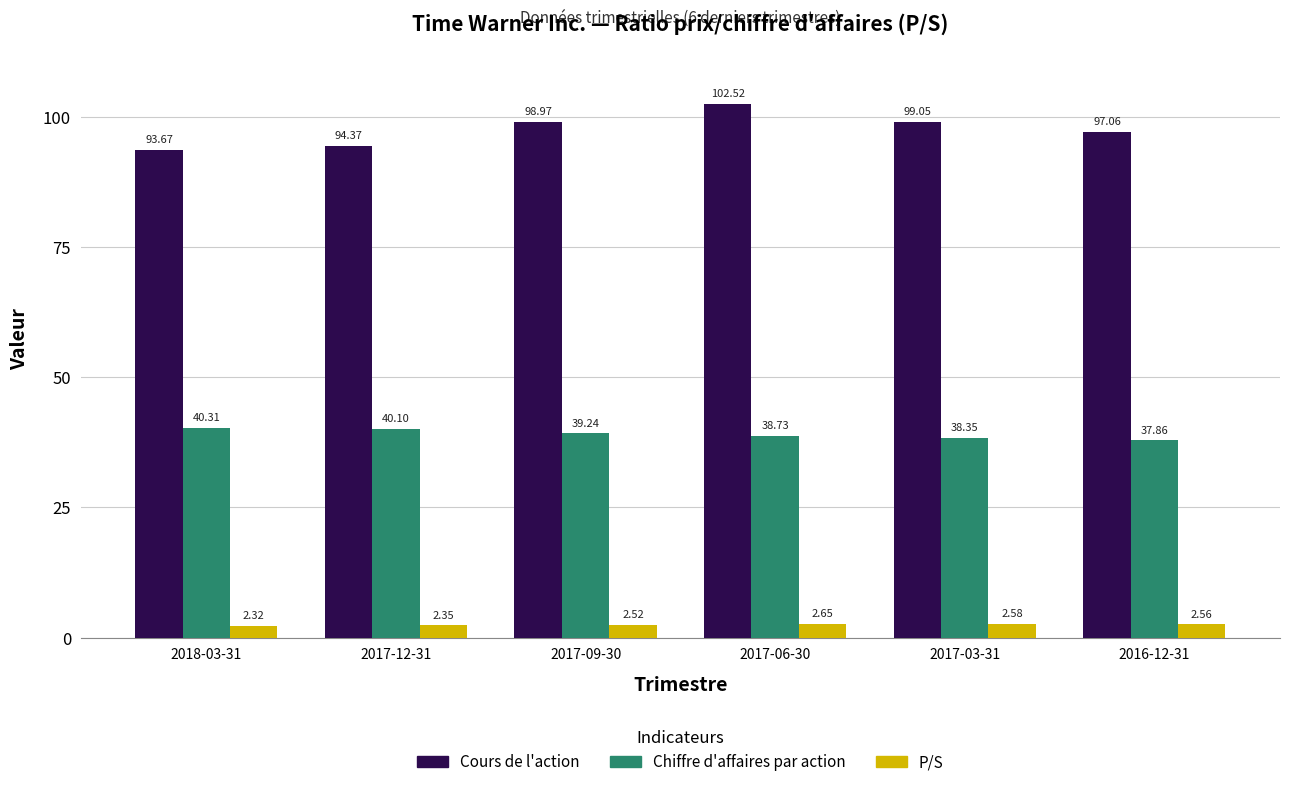

What are all the series names shown in the legend?

Cours de l'action, Chiffre d'affaires par action, P/S